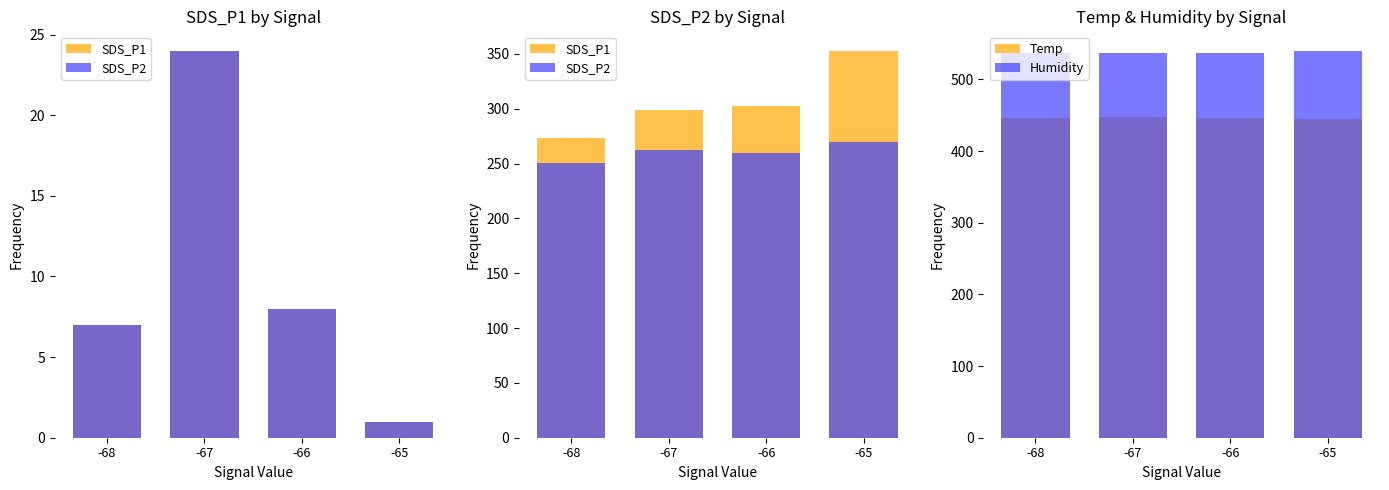

What is the difference between the second highest and minimum values in the Humidity series?

1.0